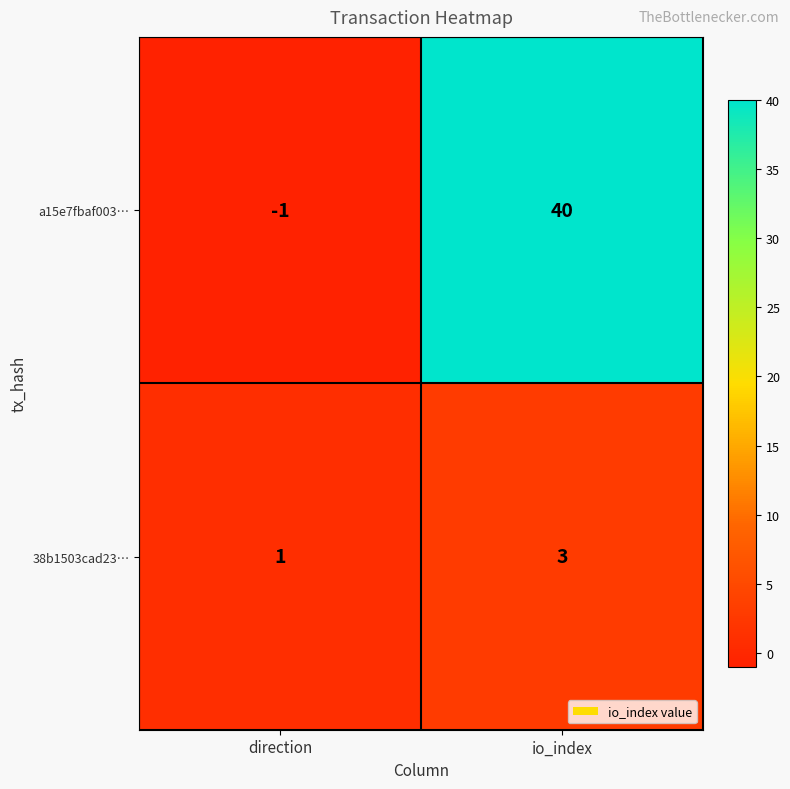

Reading left to right, what are all the values shown in this chart?

a15e7fbaf003…: direction=-1	io_index=40
38b1503cad23…: direction=1	io_index=3